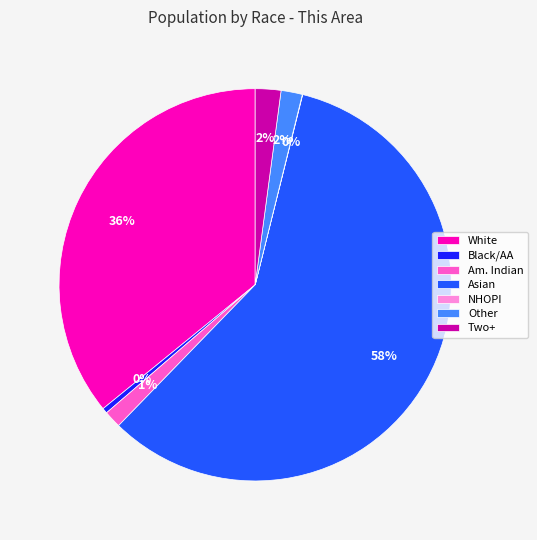

What percentage is the Other slice, to the nearest percent?

2%